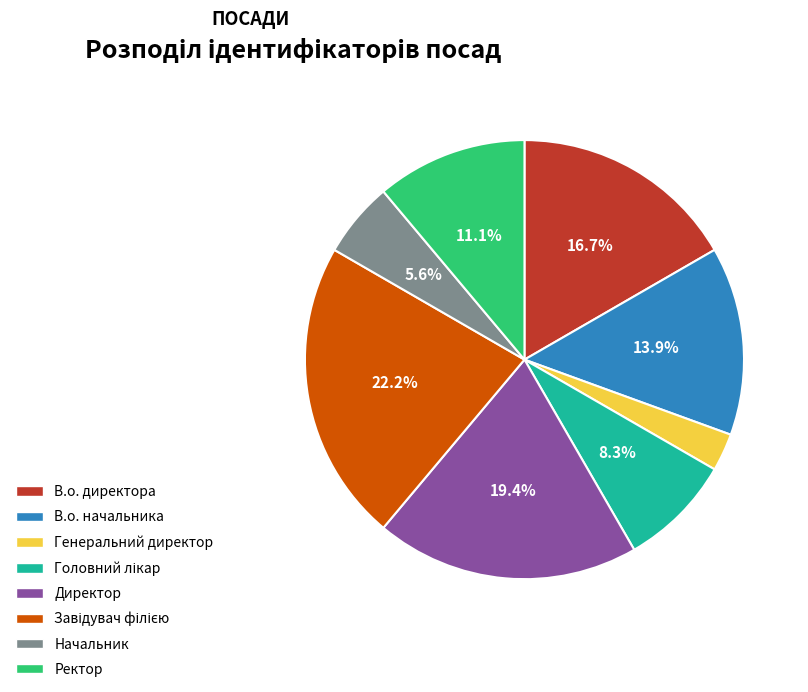

What portion of the pie excludes Начальник?

94.4%